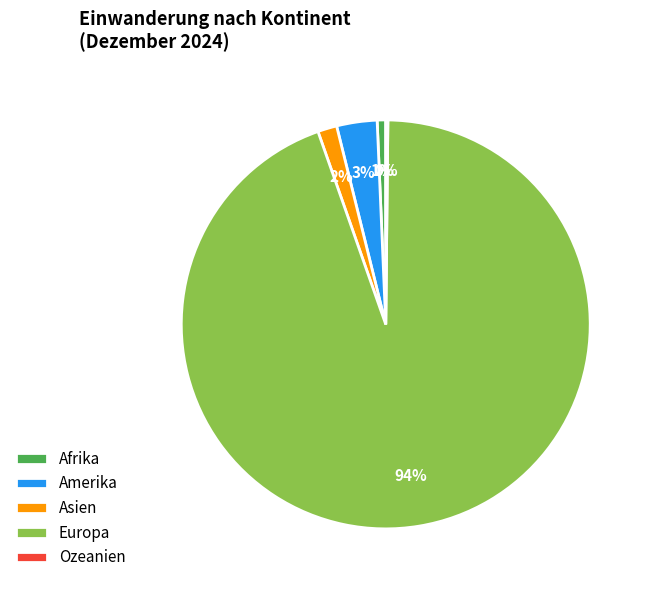

Which category has the biggest portion of the pie?

Europa